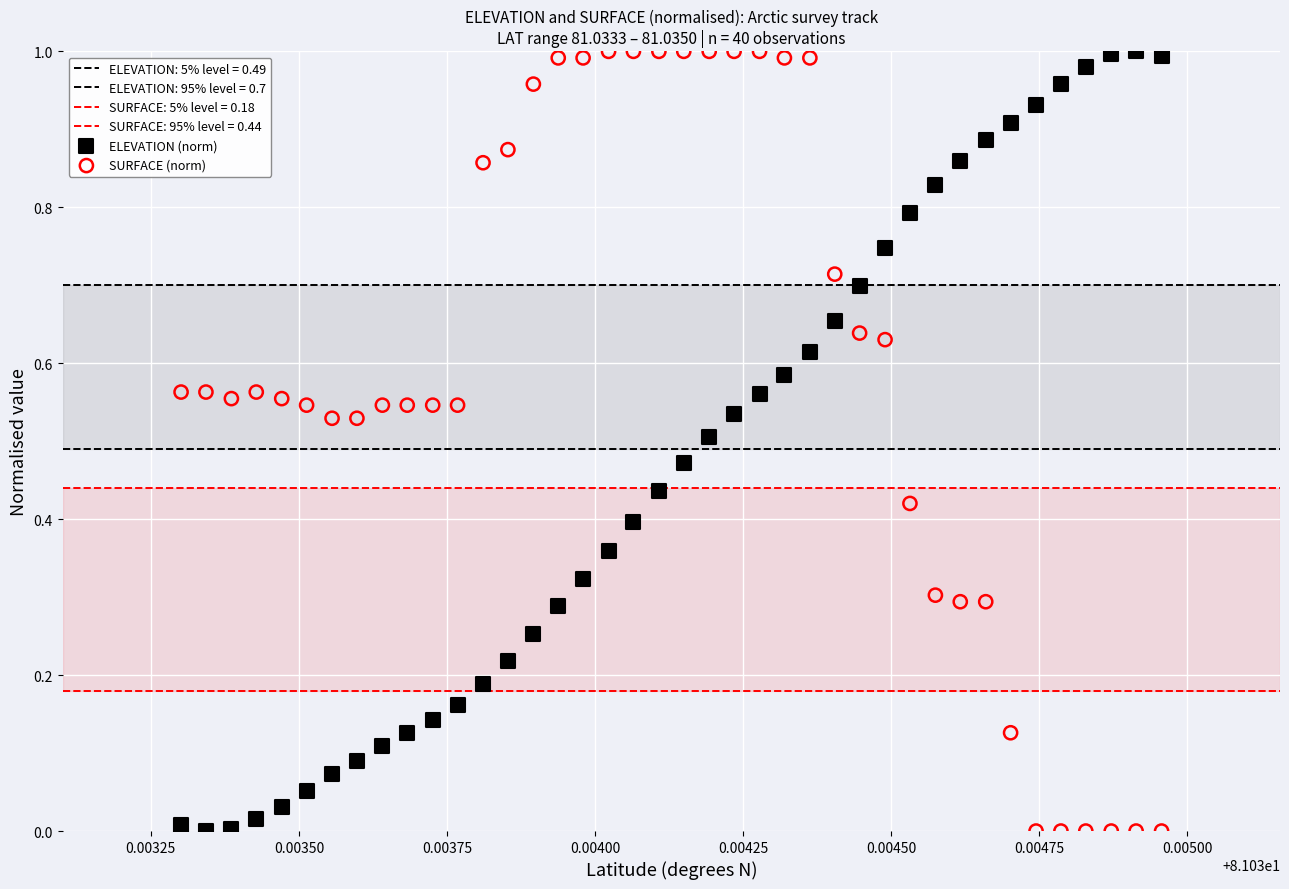

Count the number of points in this scatter plot.

80